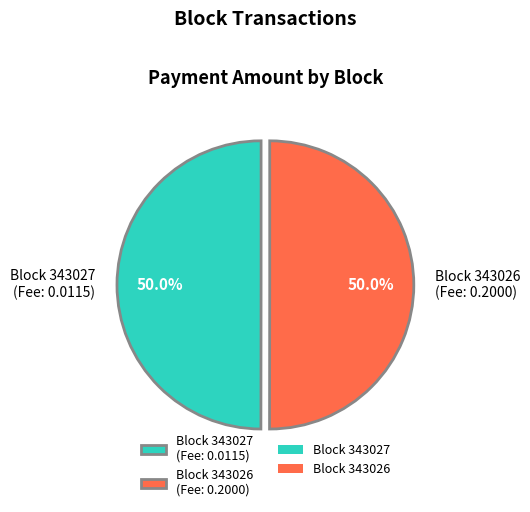

To the nearest percent, what is the difference between the largest and smallest slice percentages?

0%